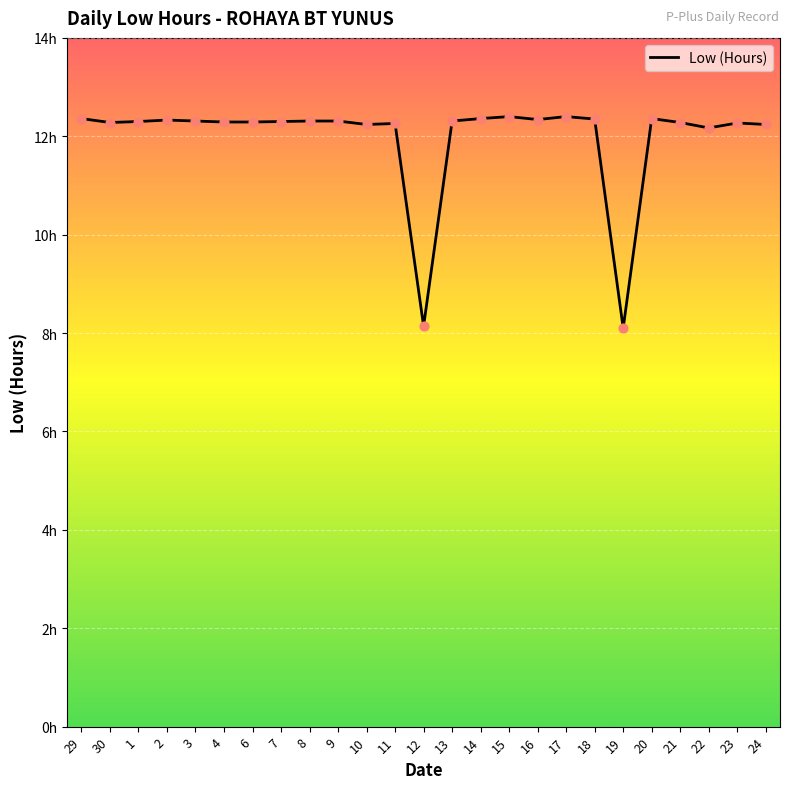

What is the ratio of the value at 24 to the value at 12?

1.5